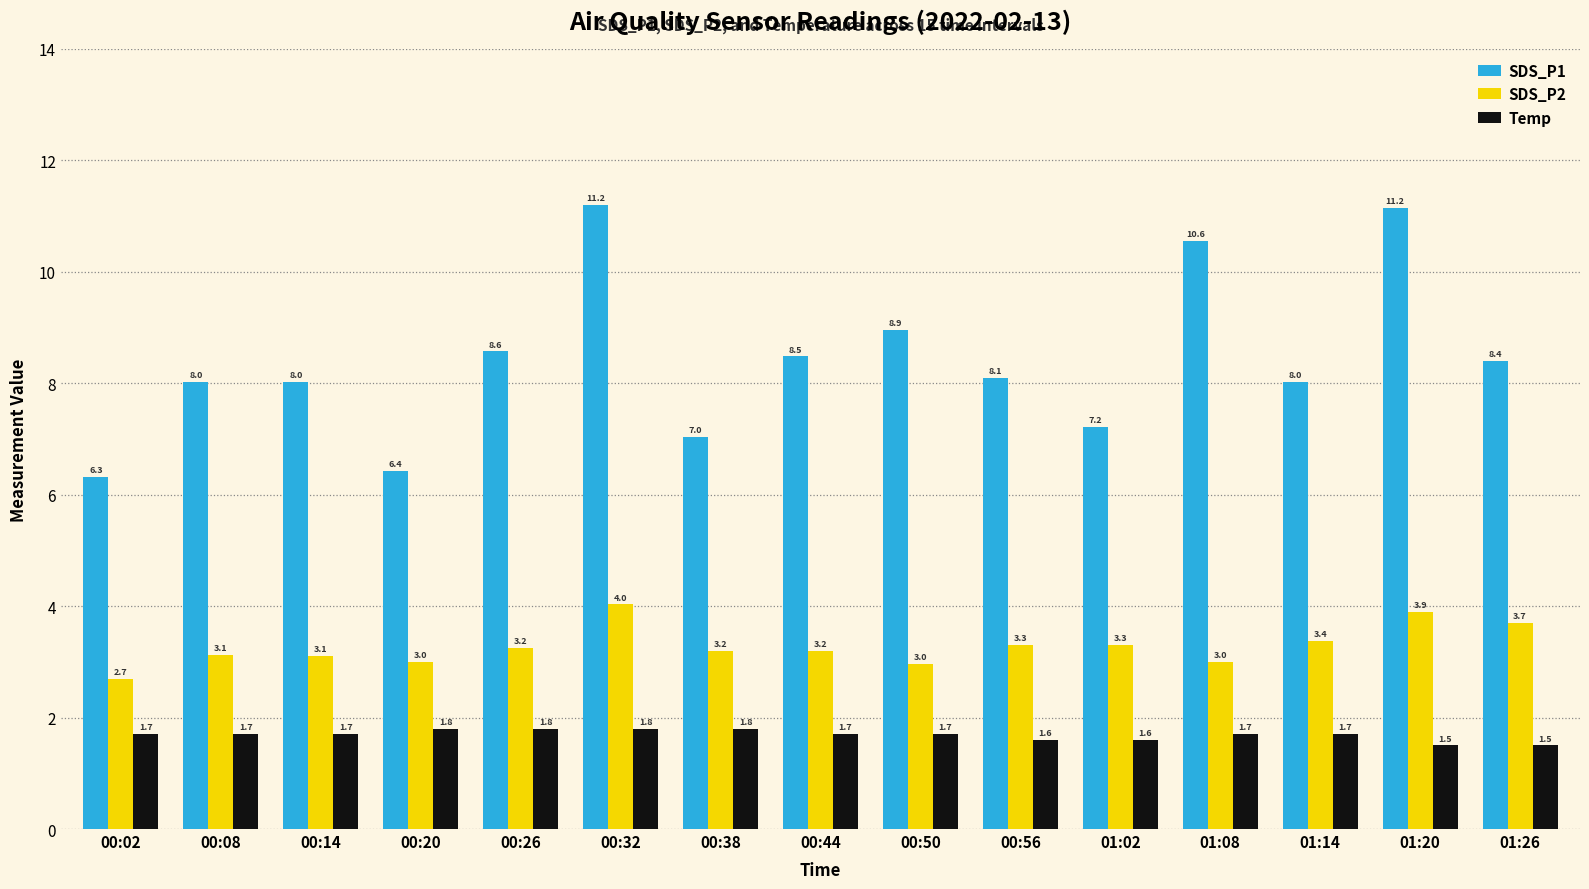

What is the maximum value for Temp?

1.8